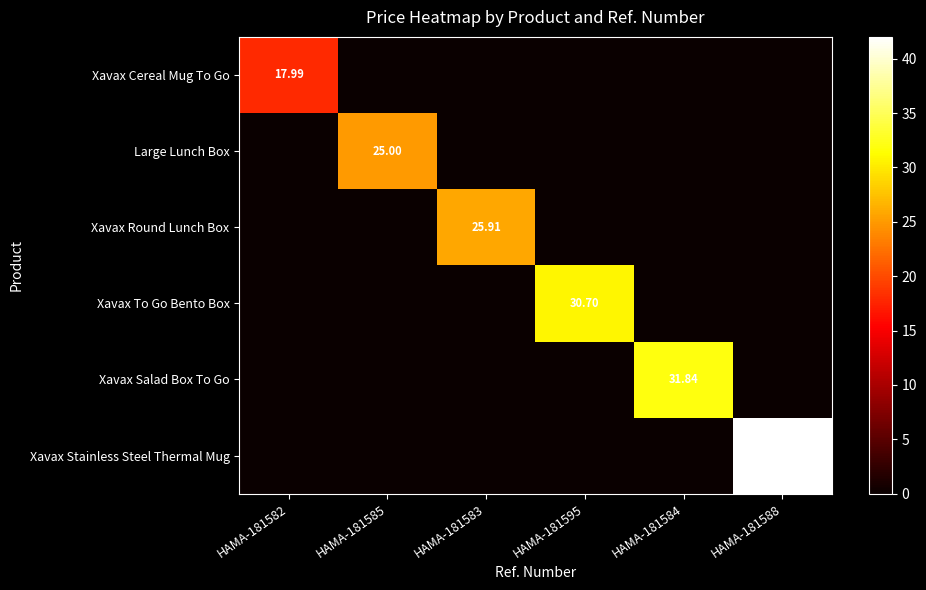

Rank the series at HAMA-181583 from lowest to highest value.

Xavax Cereal Mug To Go, Large Lunch Box, Xavax To Go Bento Box, Xavax Salad Box To Go, Xavax Stainless Steel Thermal Mug, Xavax Round Lunch Box